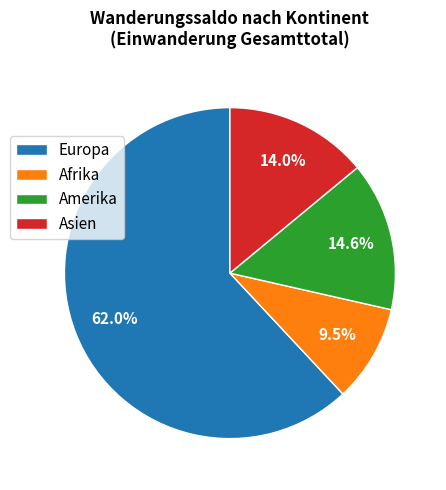

What is the largest slice in the pie chart?

Europa